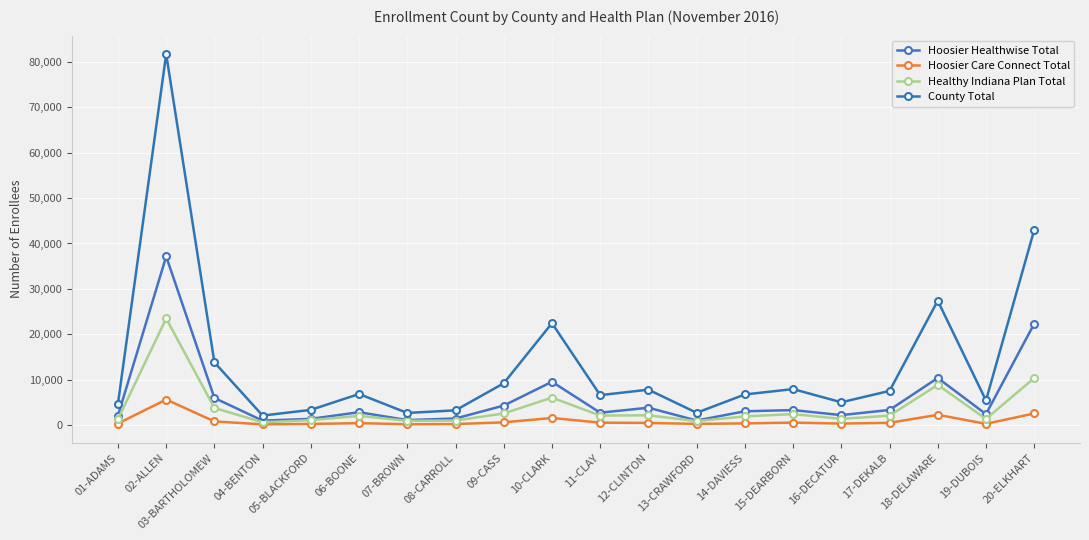

What are all the series names shown in the legend?

Hoosier Healthwise Total, Hoosier Care Connect Total, Healthy Indiana Plan Total, County Total